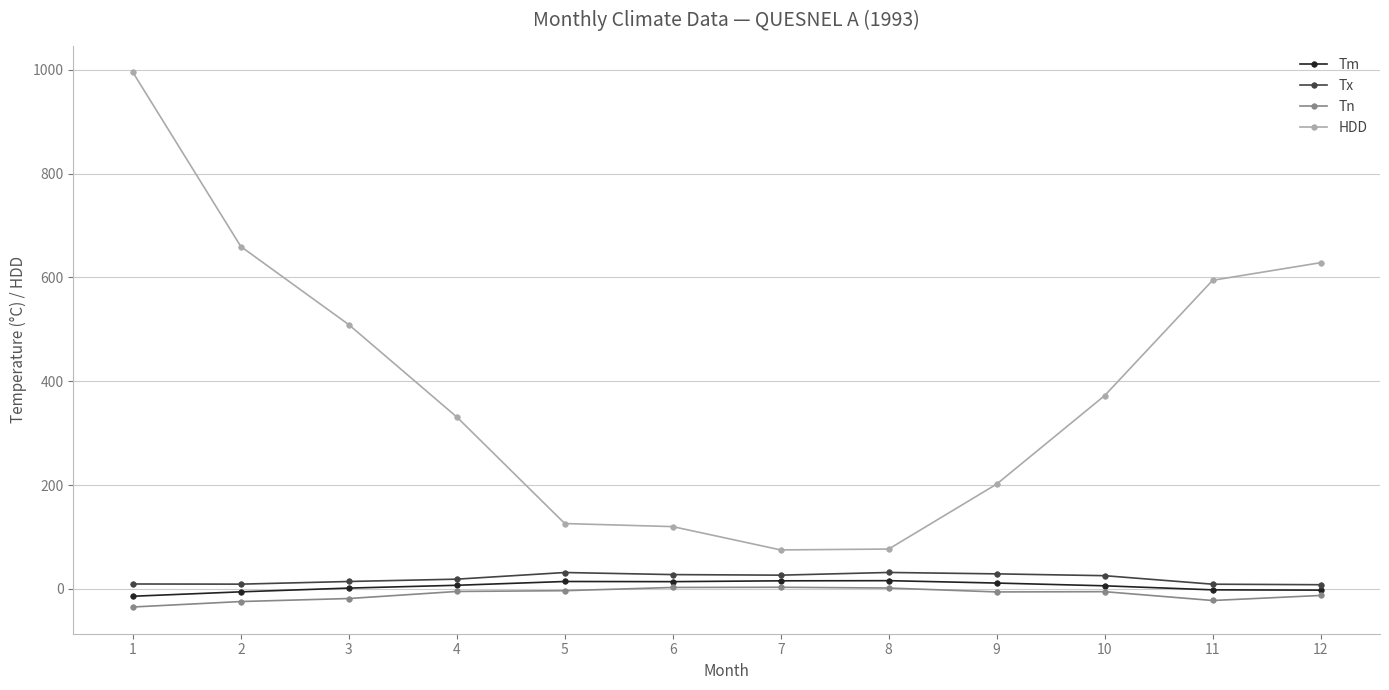

Does the chart display data point markers on the line(s)?

Yes